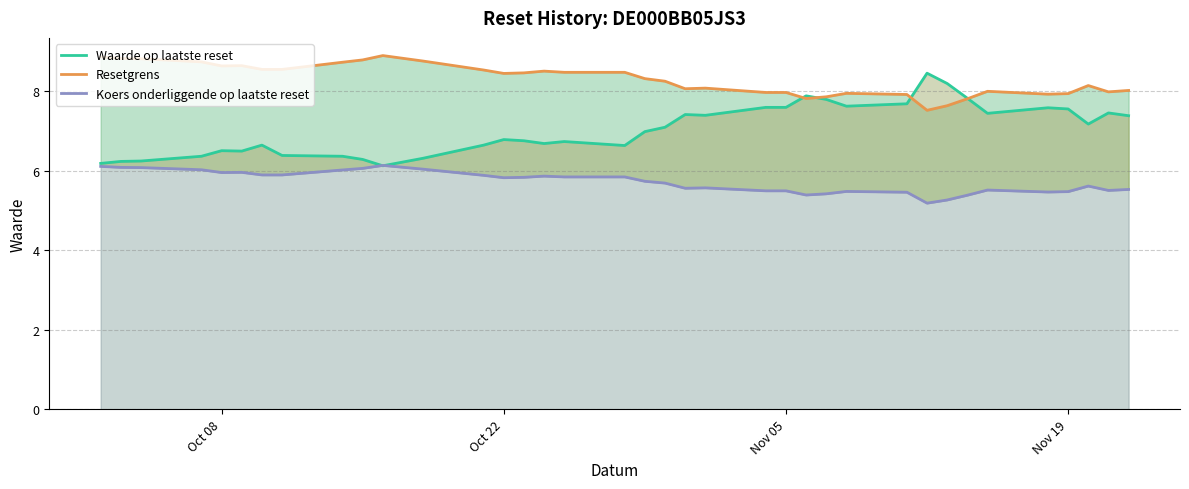

How many interior local valleys does the Koers onderliggende op laatste reset series have?

7